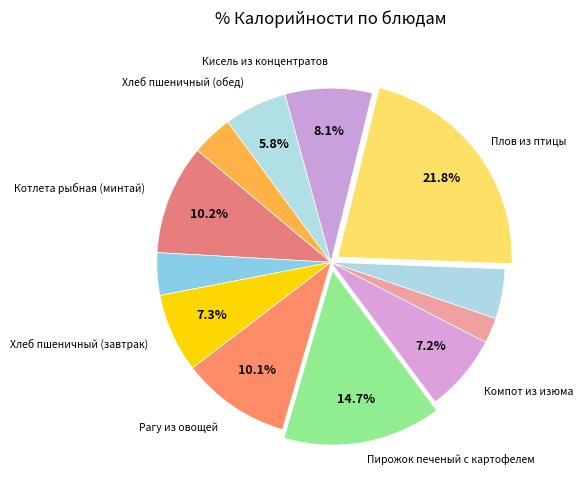

To the nearest percent, what is the average slice percentage?

8%